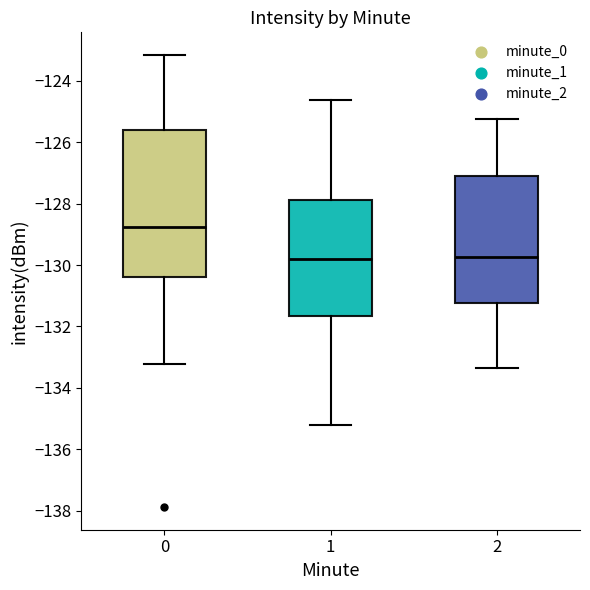

Reading left to right, read every box against the y-axis: the position of its median line, the range the box covers, and the ends of its whiskers. The values are not printed on the chart, so give them approximately, as read against the axis.

0: median -128.8, box -130.4 to -125.6, whiskers -133.2 to -123.2
1: median -129.8, box -131.6 to -127.8, whiskers -135.2 to -124.6
2: median -129.8, box -131.2 to -127.2, whiskers -133.4 to -125.2